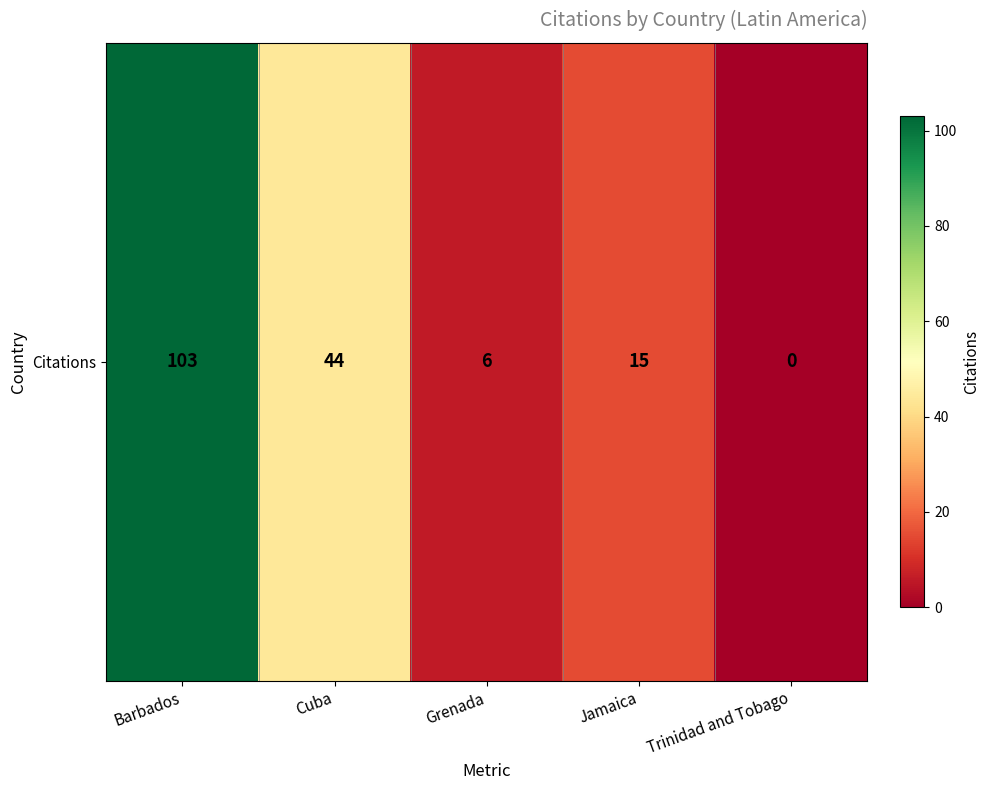

Rank the categories by value from highest to lowest.

Barbados, Cuba, Jamaica, Grenada, Trinidad and Tobago